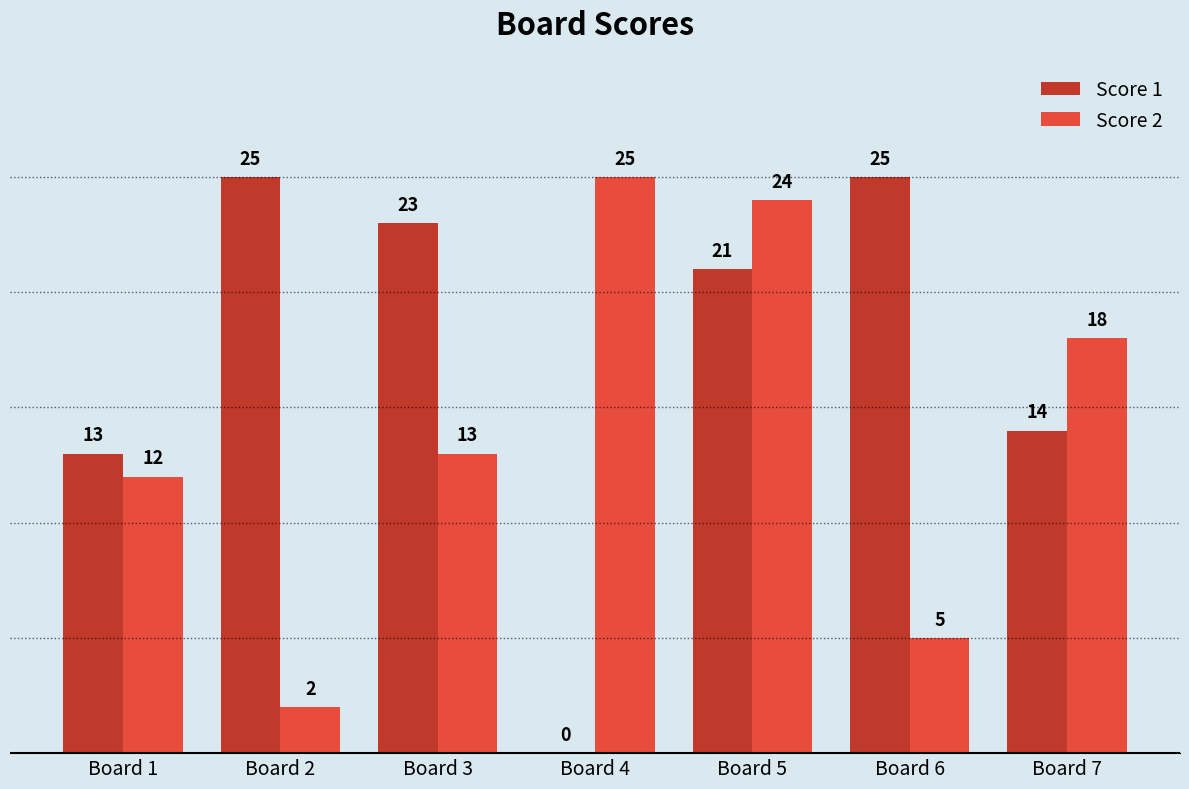

Are the bars horizontal?

No